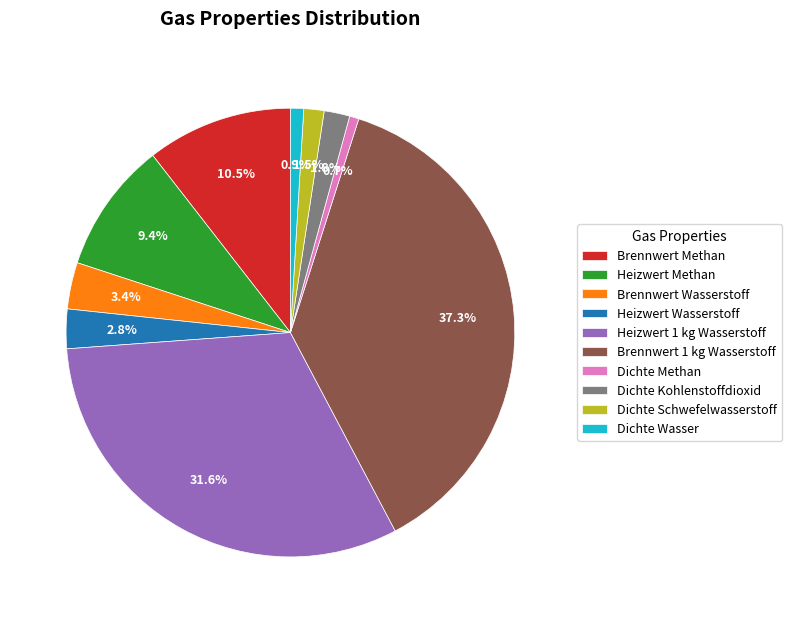

The Heizwert 1 kg Wasserstoff slice represents 37% of the pie. True or false?

False